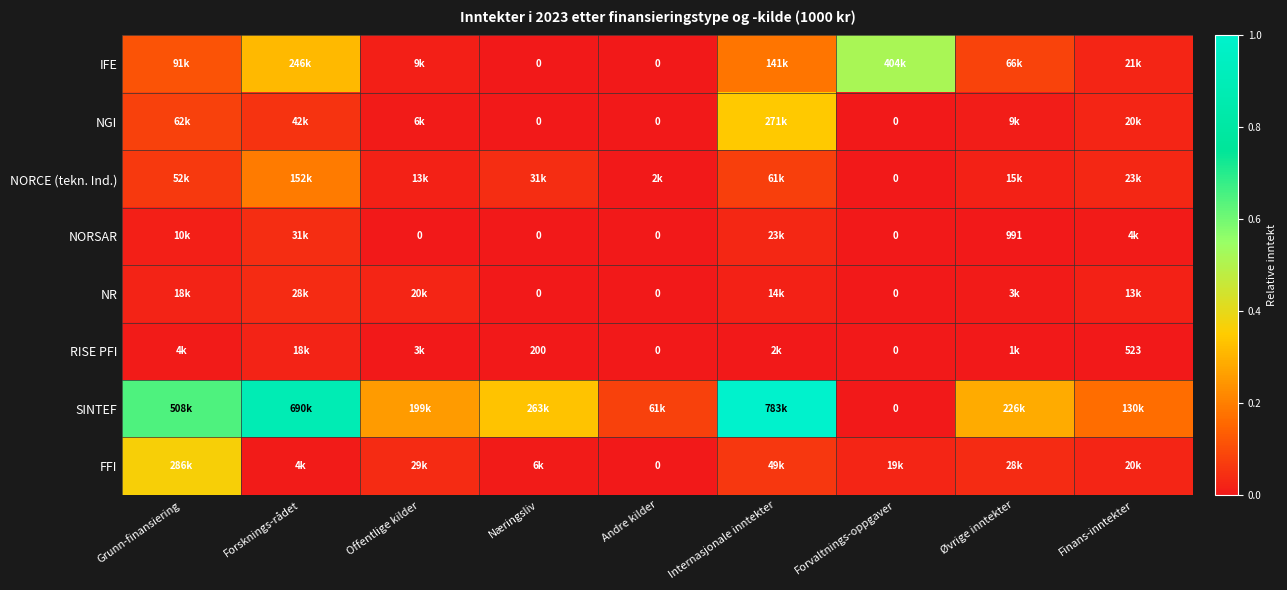

List the labels in order of FFI value, largest first.

Grunn-finansiering, Internasjonale inntekter, Offentlige kilder, Øvrige inntekter, Finans-inntekter, Forvaltnings-oppgaver, Næringsliv, Forsknings-rådet, Andre kilder